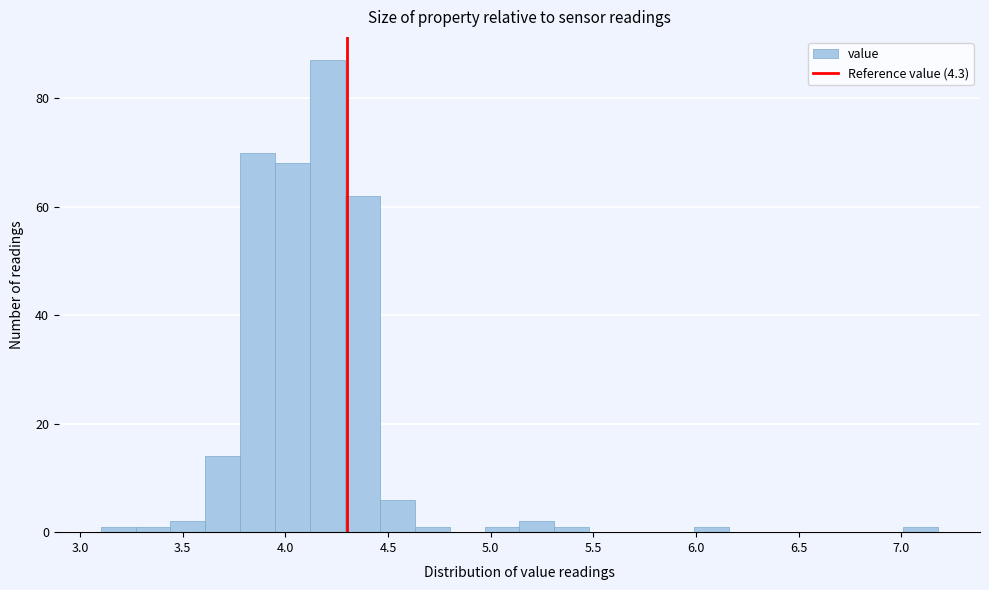

Read against the x-axis, roughly where is the centre of the tallest bar?

4.20